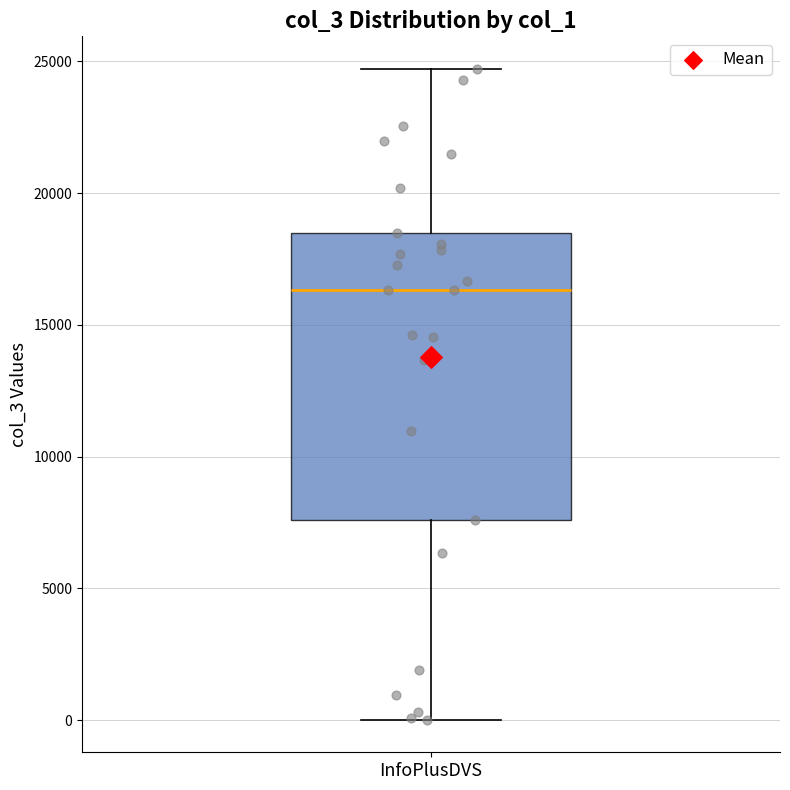

Read this box plot against the y-axis: the position of the median line, the range covered by the box, and the ends of both whiskers. The values are not printed on the chart, so give them approximately, as read against the axis.

median 16500, box 7500 to 18500, whiskers 0 to 24500